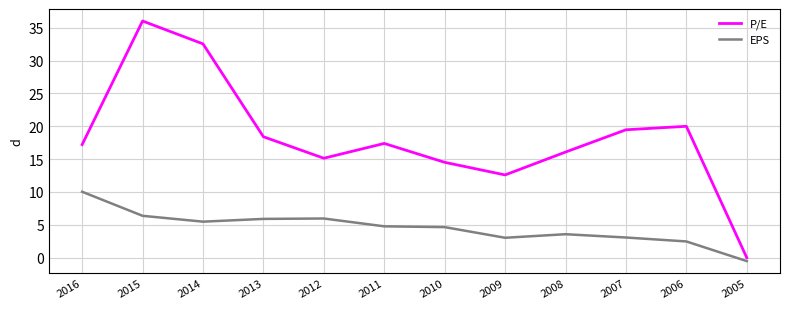

At which label does EPS reach its minimum?

2005